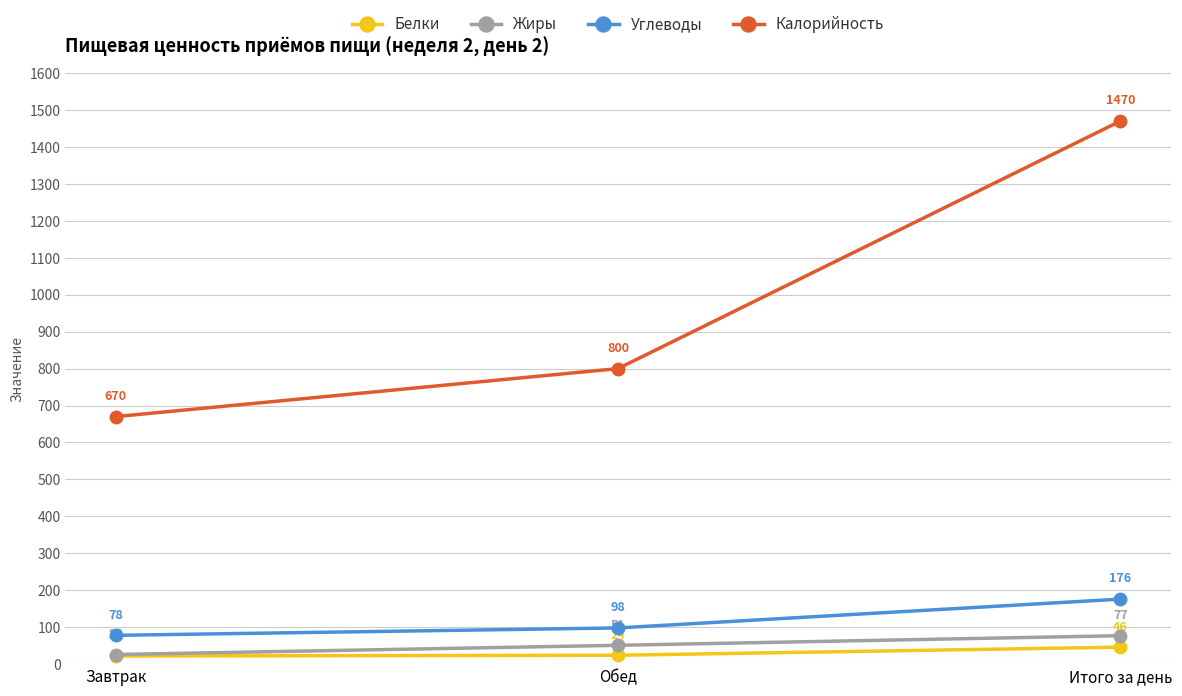

What is the sum of all Белки values?

92